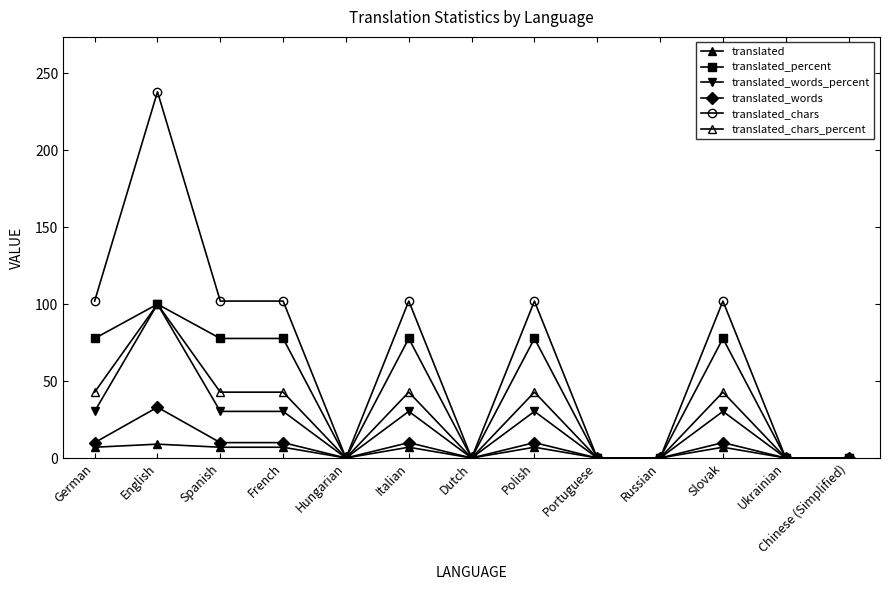

What is the difference between the translated_words_percent values at Chinese (Simplified) and Slovak?

30.3